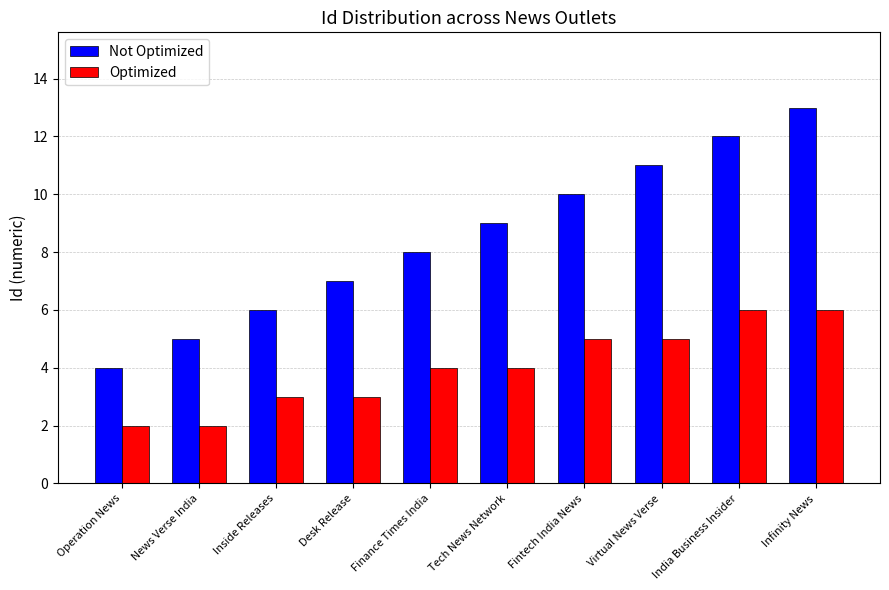

What is the label of the 4th bar from the right?

Fintech India News